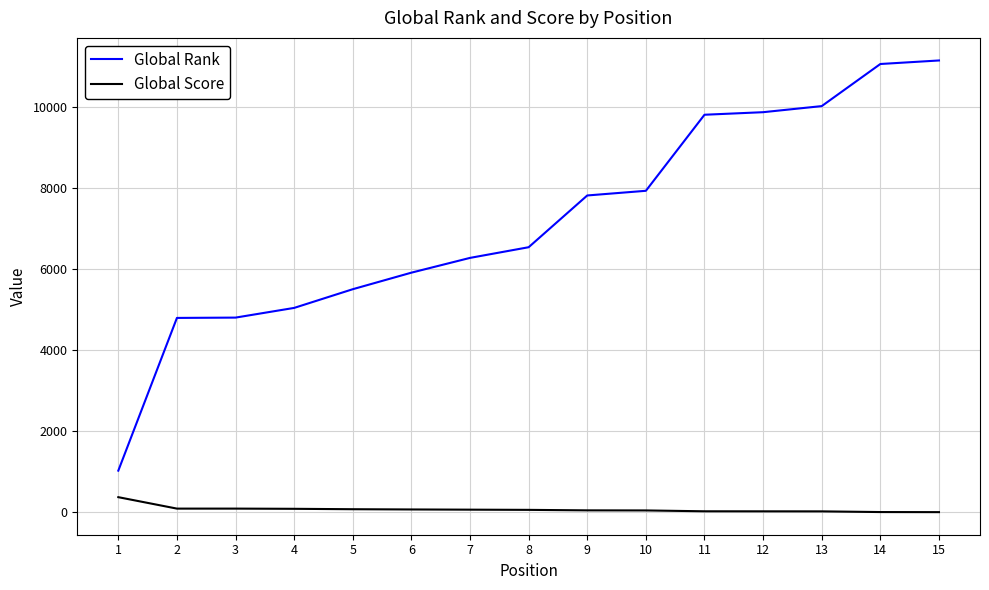

Is it true that Global Rank equals 11049 at 14?

True